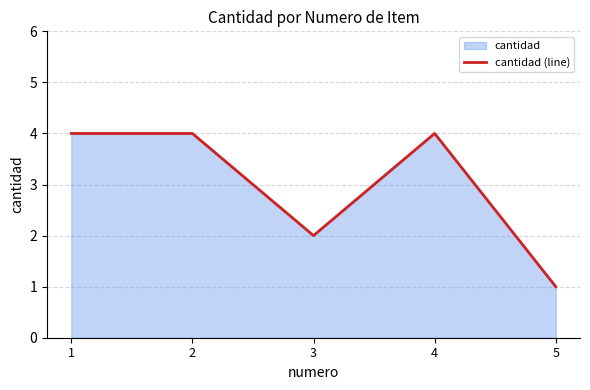

What is the approximate value at 1?

4